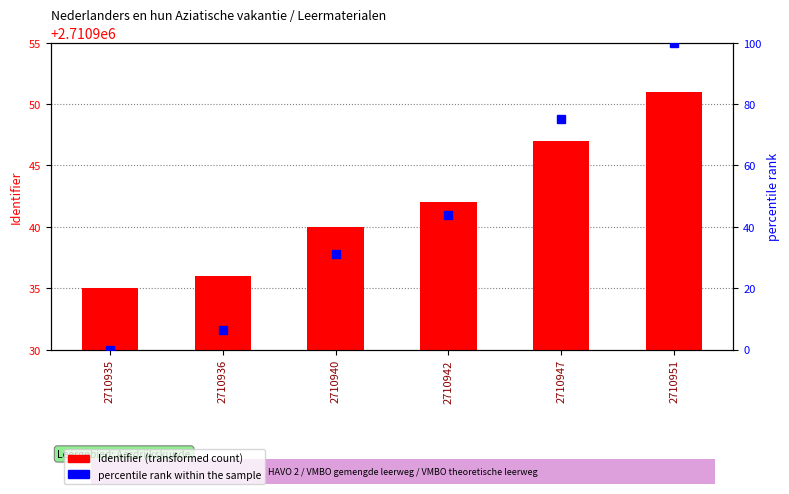

The value of percentile rank within the sample at 2710942 is 17.7. True or false?

False